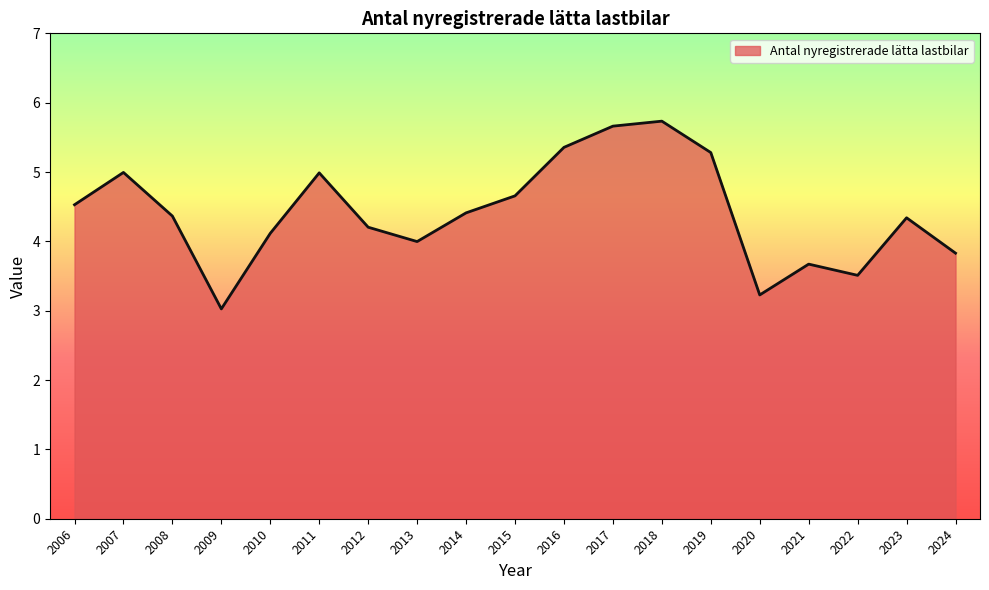

The value at 2023 is 4.3. True or false?

True